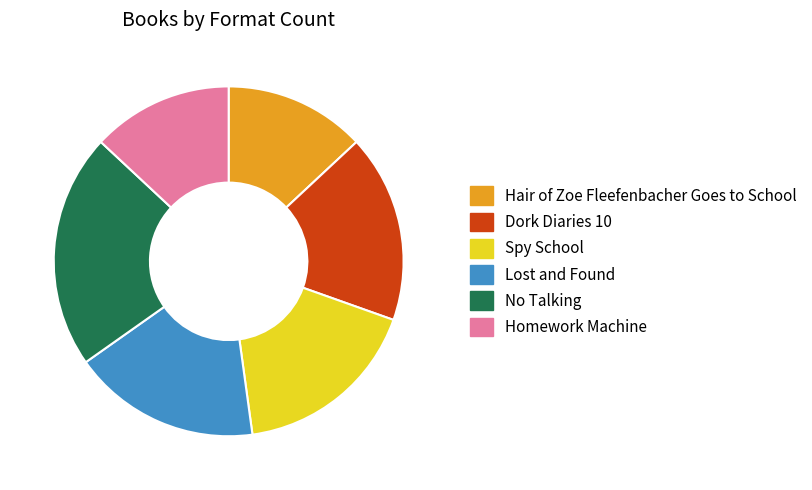

The Spy School slice represents 17% of the pie. True or false?

True